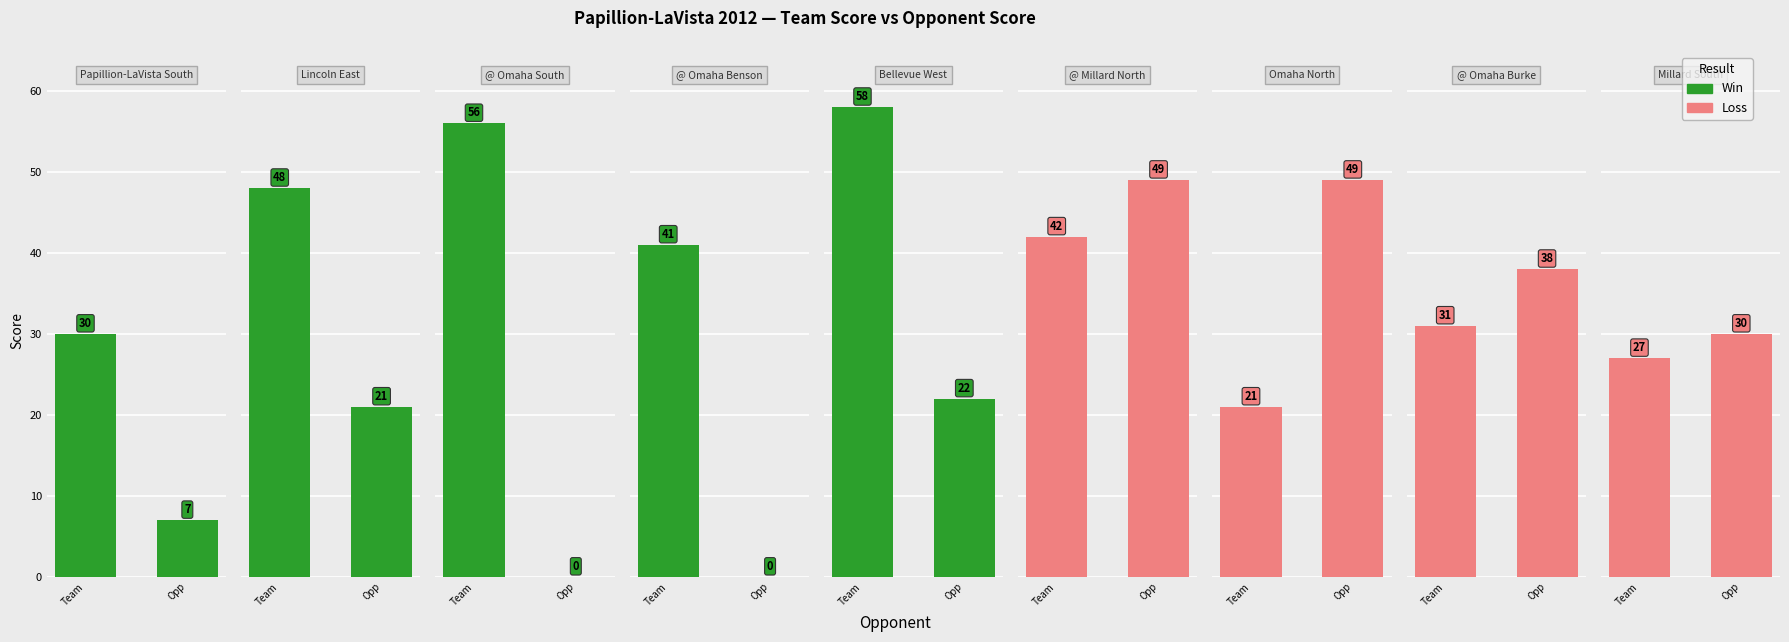

How many bars are there in each group?

2